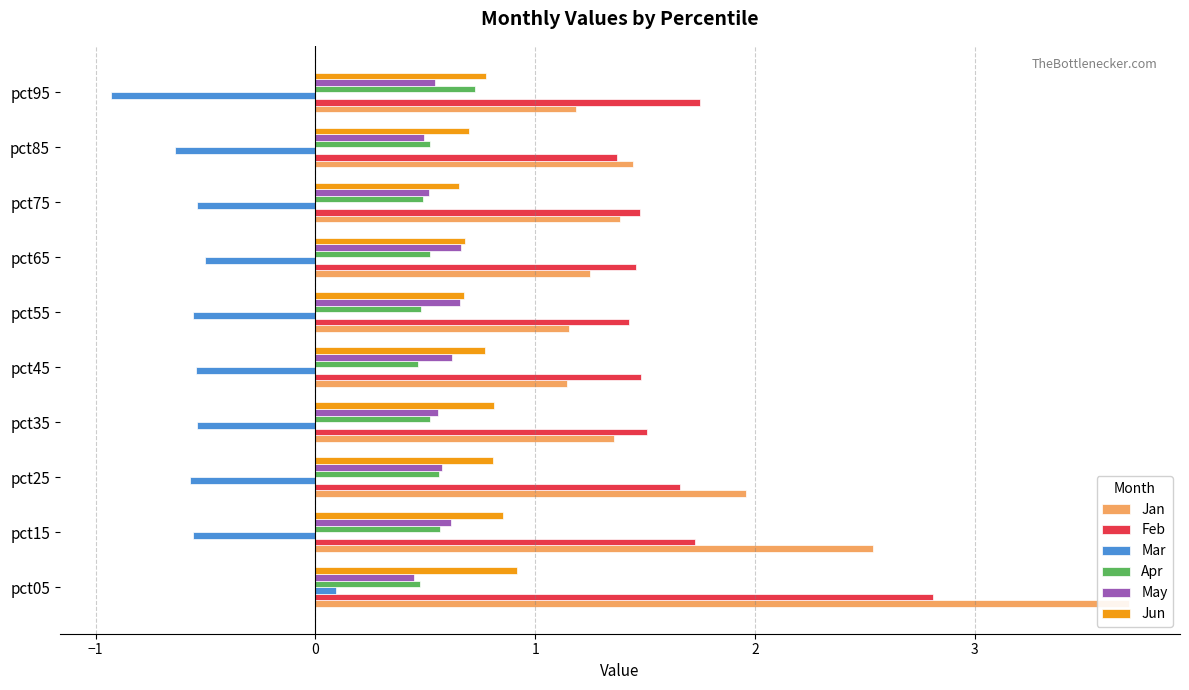

Which series has the largest total across all categories?

Jan